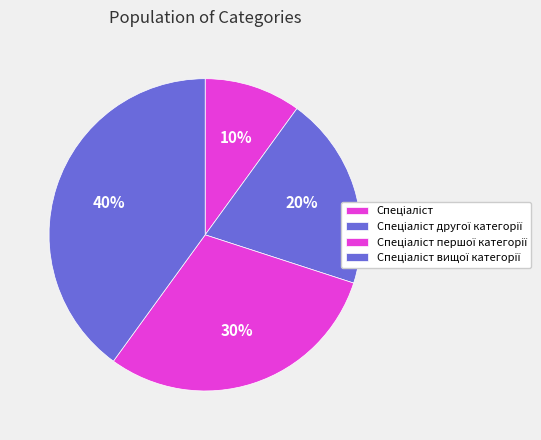

How many segments does this pie chart have?

4